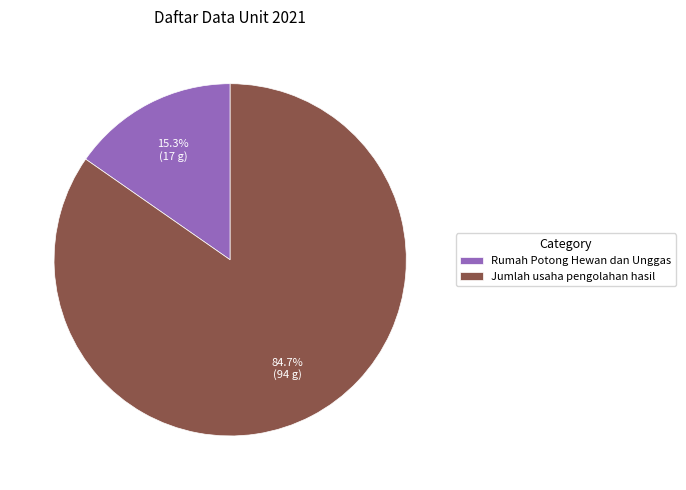

To the nearest percent, what is the average slice percentage?

50%